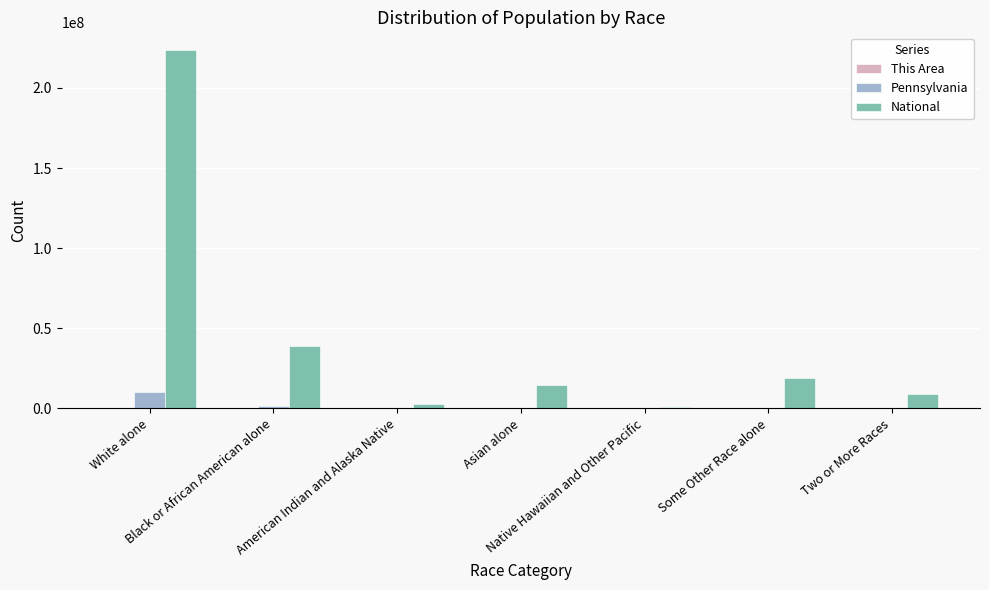

Which series has the largest total across all categories?

National